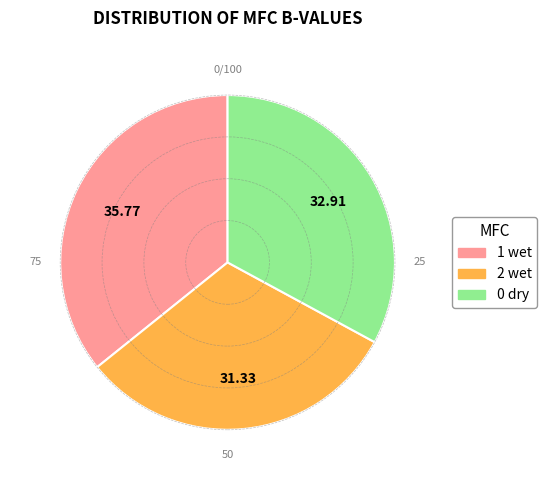

Which has a higher value, 1 wet or 2 wet?

1 wet